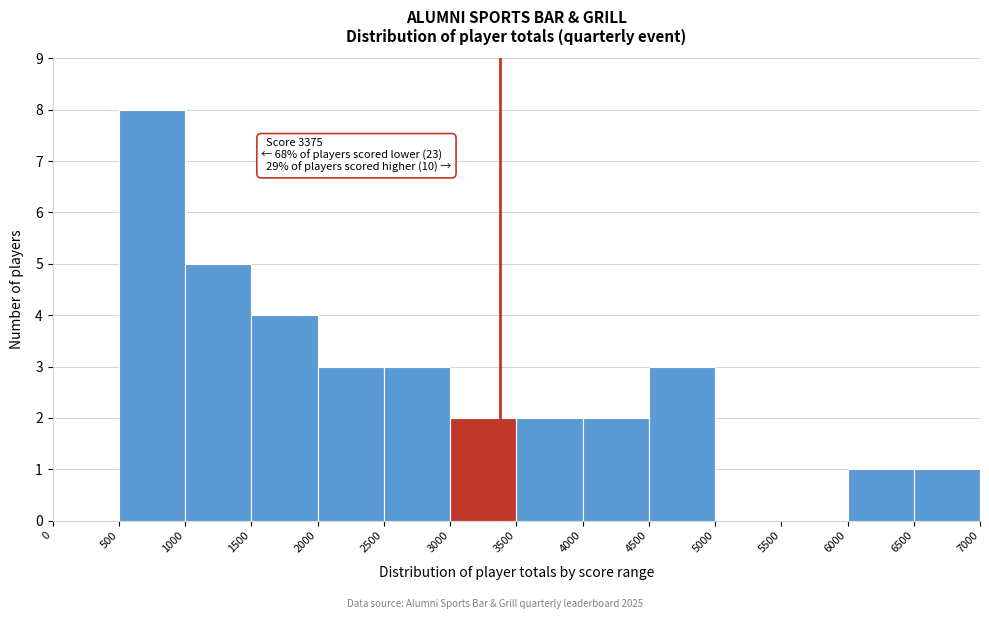

Which range on the x-axis has the tallest bar?

500 to 1000